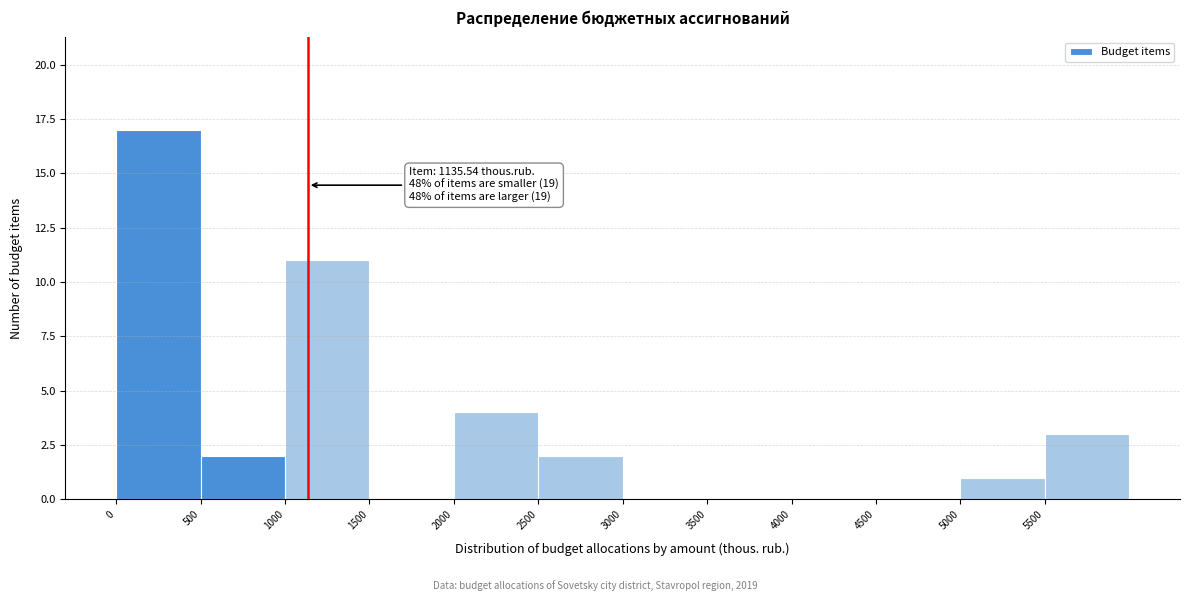

Over which range of the x-axis is the bar tallest?

0 to 500